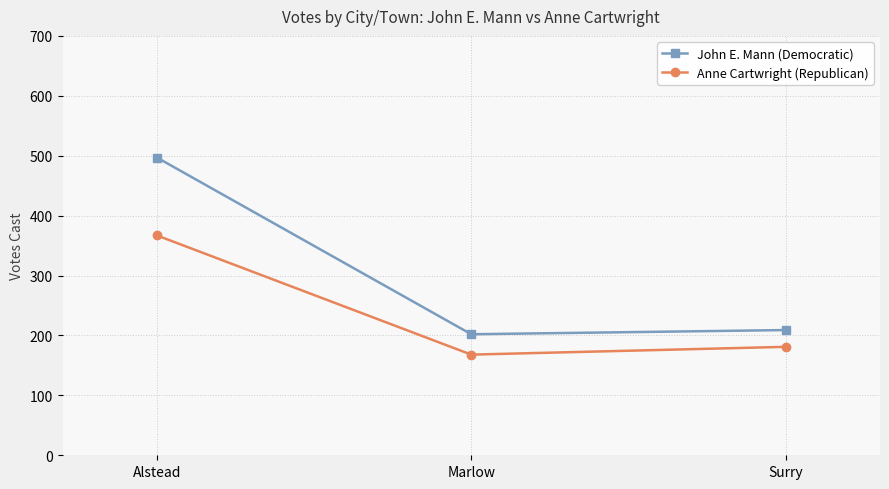

Reading right to left, extract all data points from this chart.

John E. Mann (Democratic): 209	202	497
Anne Cartwright (Republican): 181	168	367